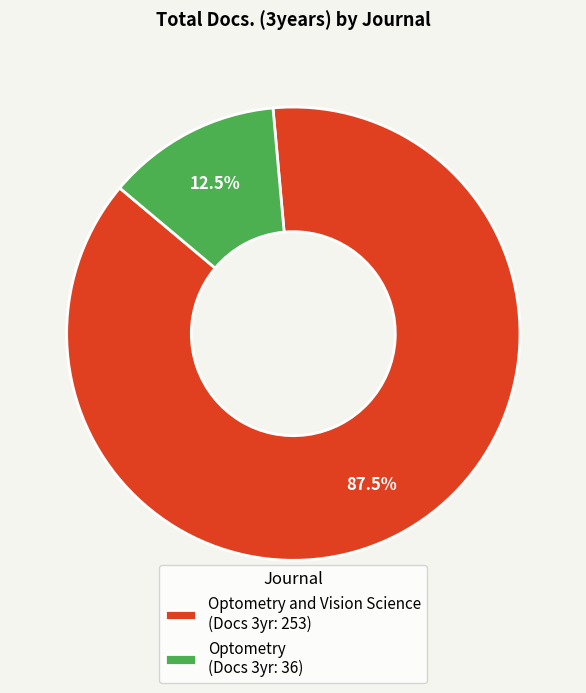

What is the smallest slice in the pie chart?

Optometry (Docs 3yr: 36)